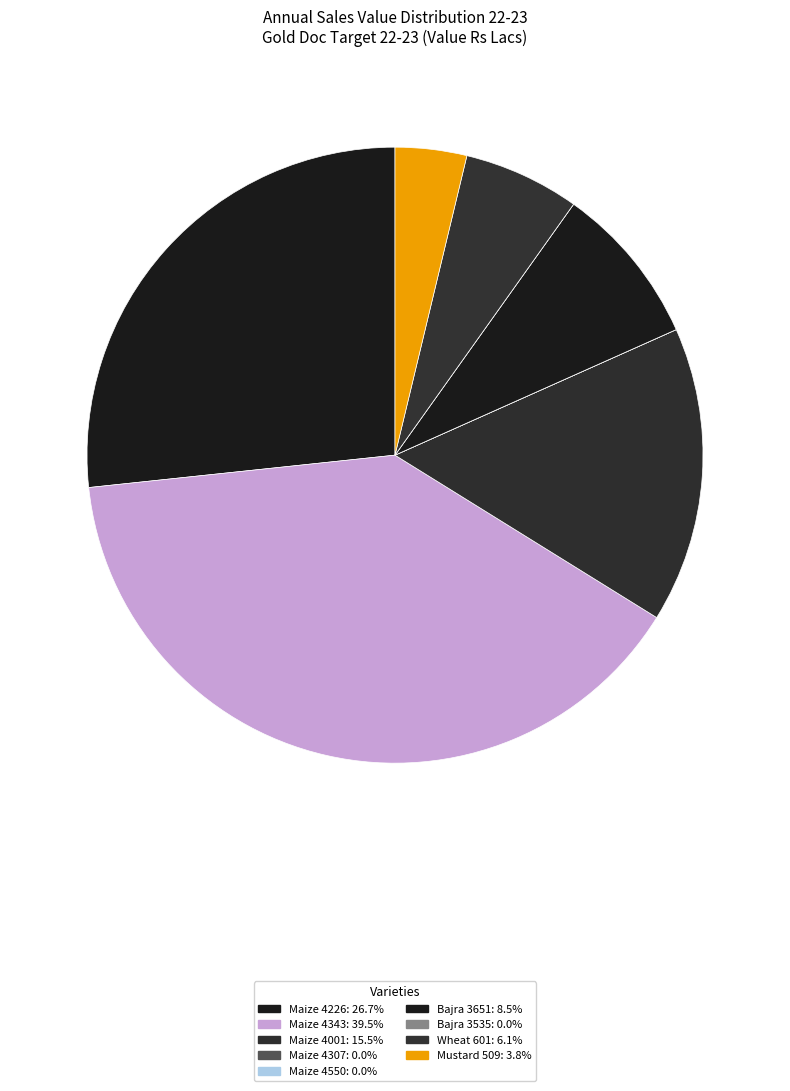

Count the number of slices in the pie.

9